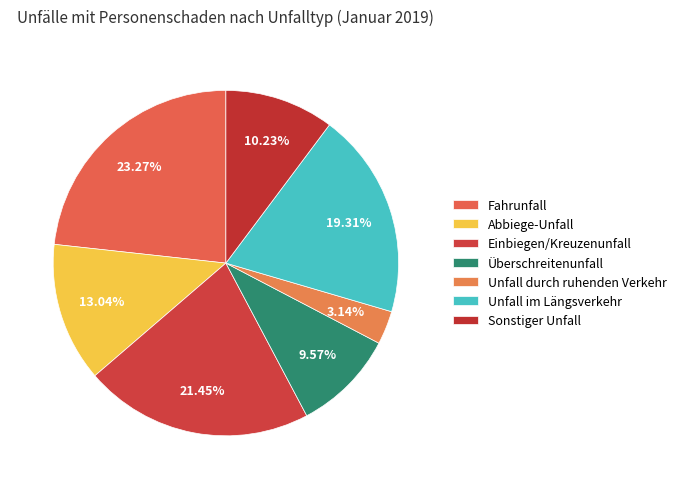

Does Sonstiger Unfall account for over 50% of the chart?

No